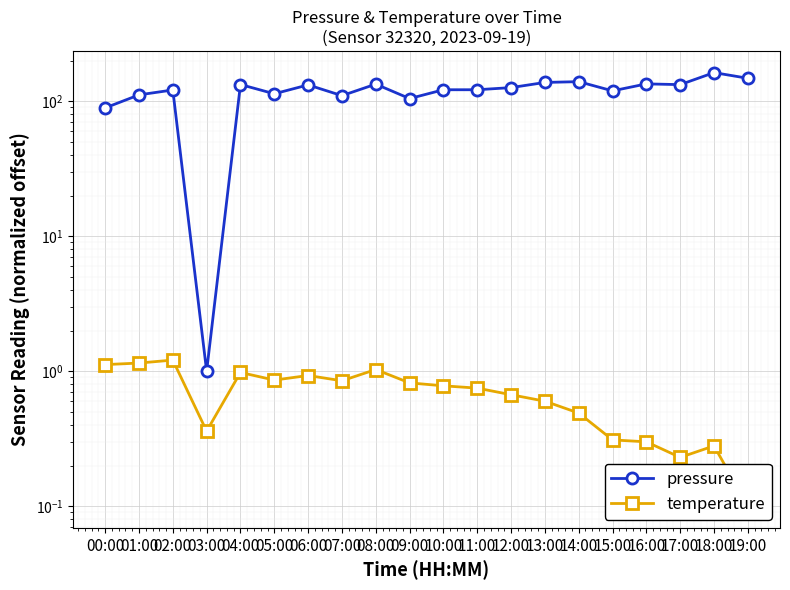

What is the difference between the maximum and minimum values in the temperature series?

1.1